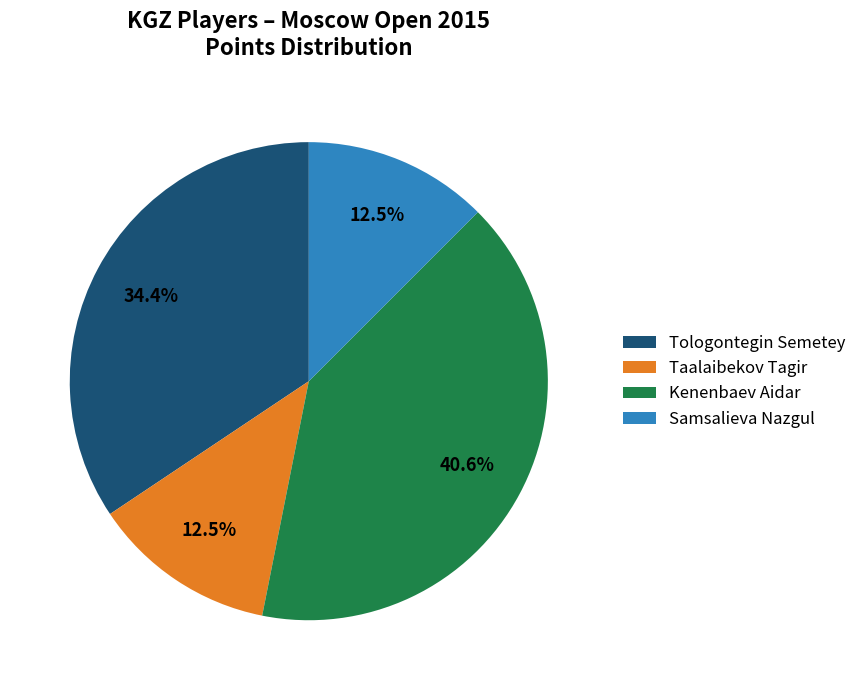

What is the total percentage of Samsalieva Nazgul and Taalaibekov Tagir?

25.0%